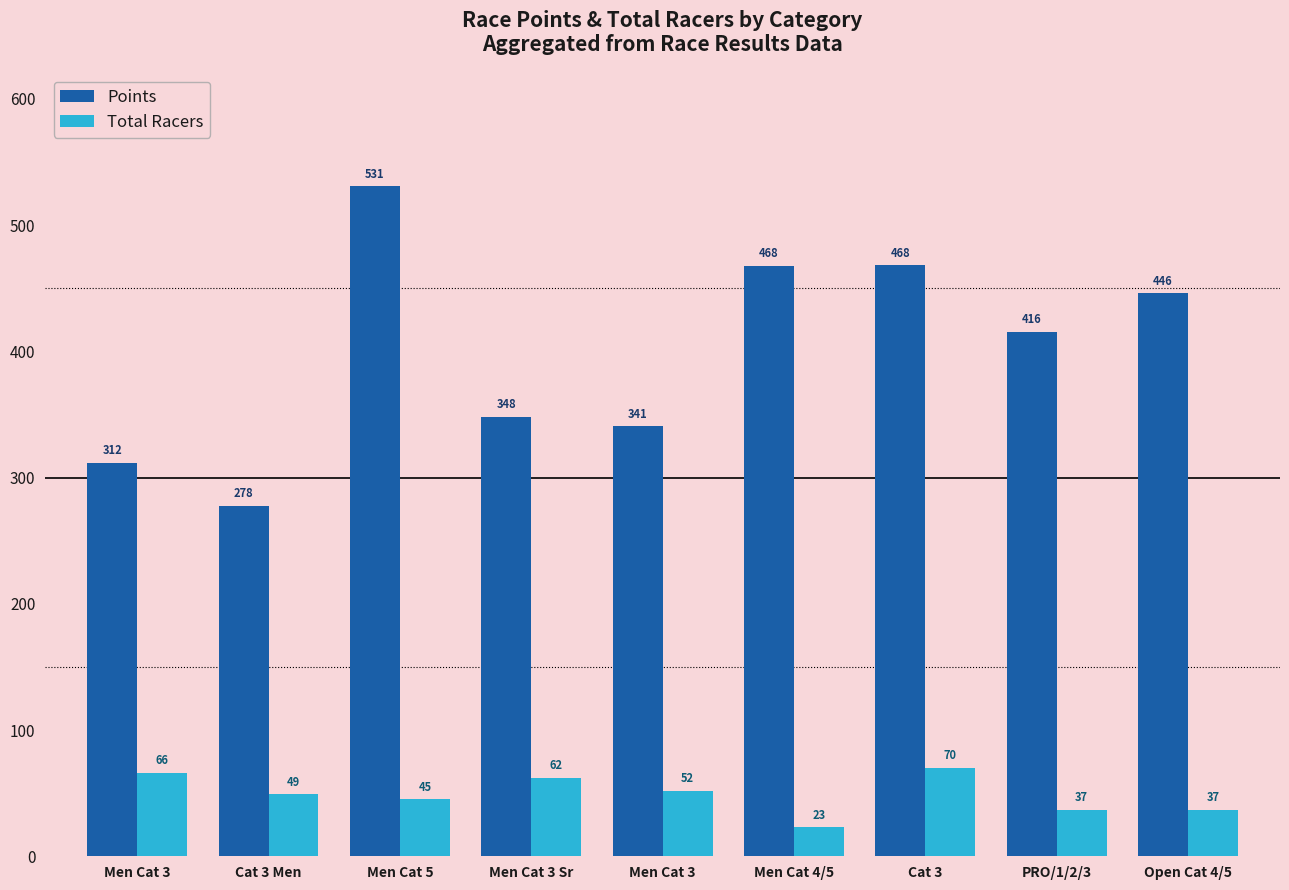

What is the total value across all series at Open Cat 4/5?

483.1